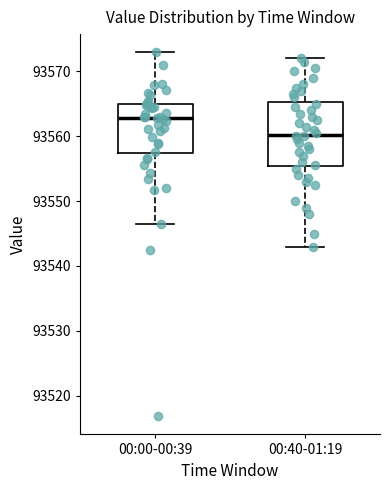

Reading left to right, read every box against the y-axis: the position of its median line, the range the box covers, and the ends of its whiskers. The values are not printed on the chart, so give them approximately, as read against the axis.

00:00-00:39: median 93563, box 93557 to 93565, whiskers 93547 to 93573
00:40-01:19: median 93560, box 93555 to 93565, whiskers 93543 to 93572